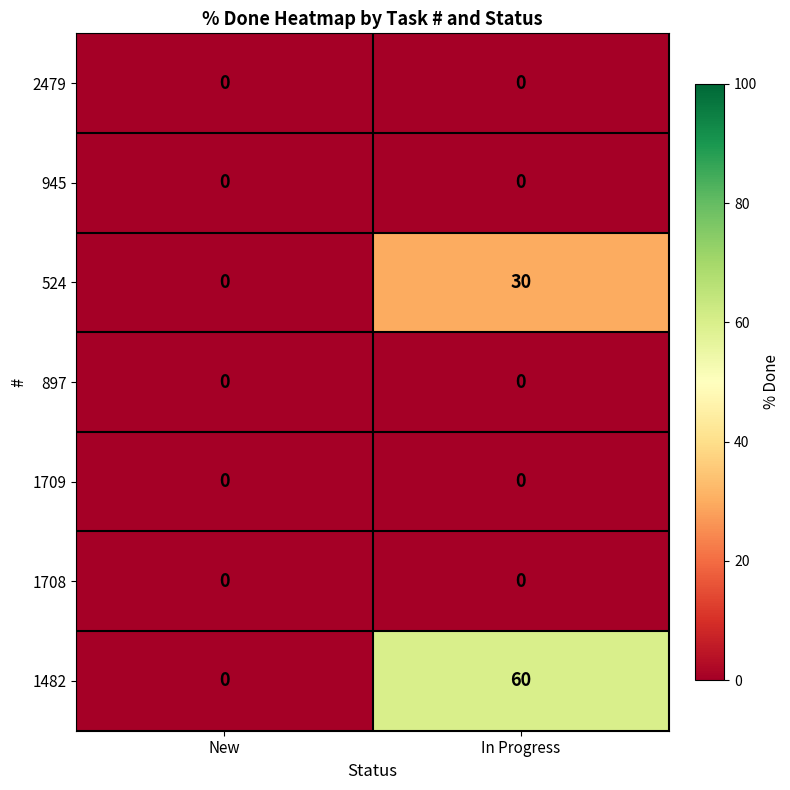

What is the maximum value for 524?

30